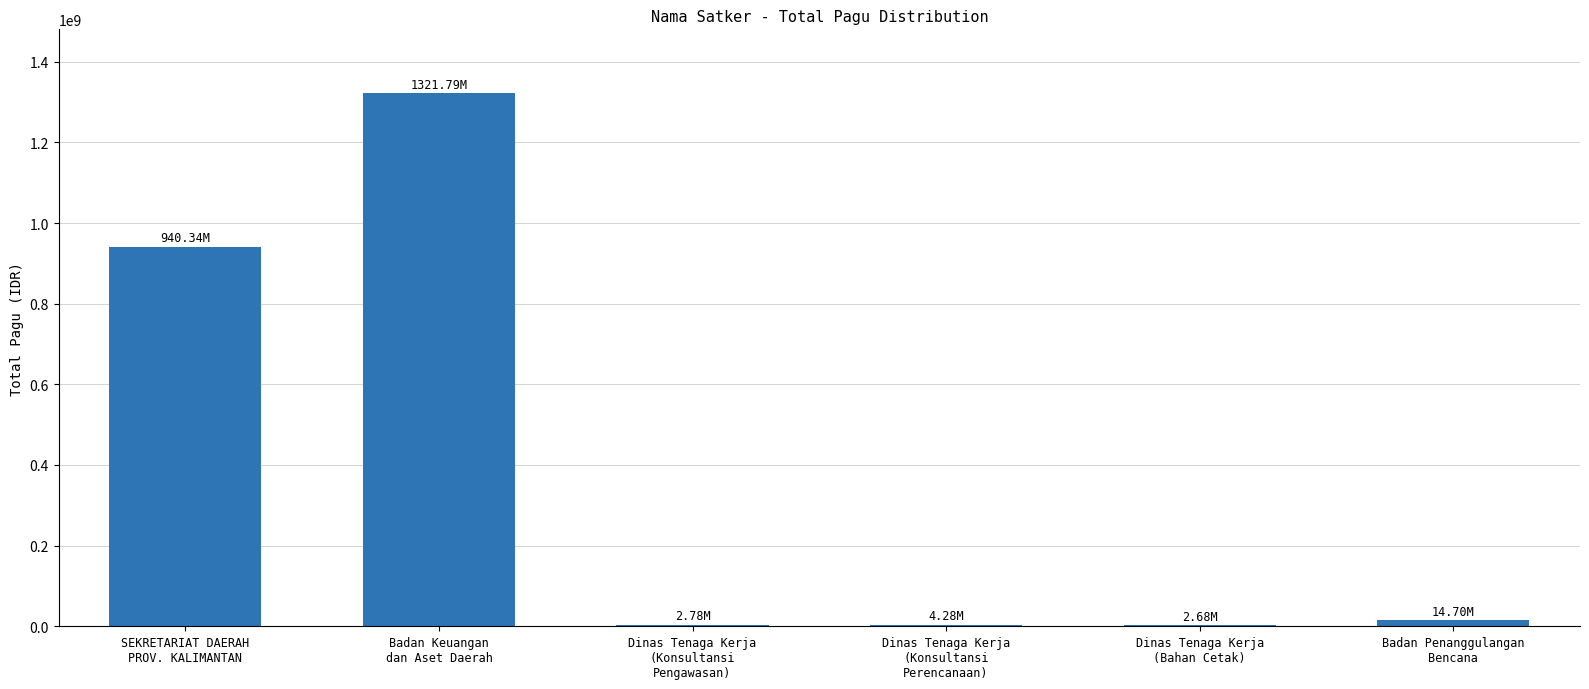

How many distinct data groups are displayed?

1